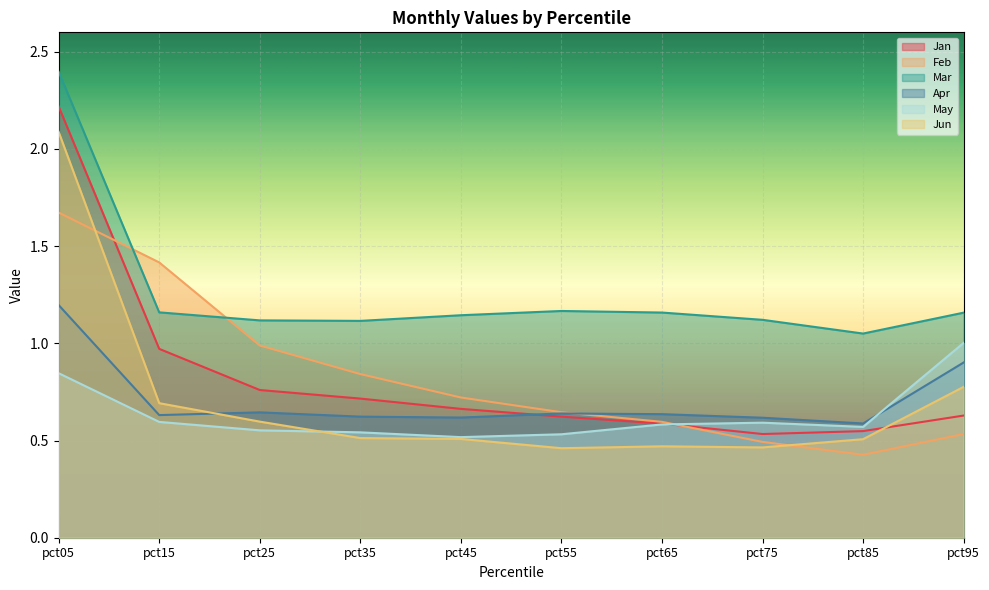

How many interior local valleys does the Mar series have?

2